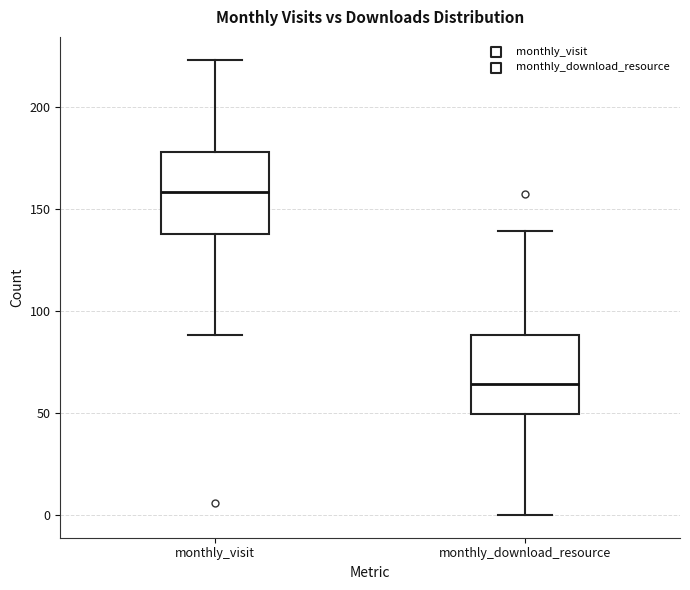

Reading left to right, read every box against the y-axis: the position of its median line, the range the box covers, and the ends of its whiskers. The values are not printed on the chart, so give them approximately, as read against the axis.

monthly_visit: median 160, box 140 to 180, whiskers 90 to 225
monthly_download_resource: median 65, box 50 to 90, whiskers 0 to 140